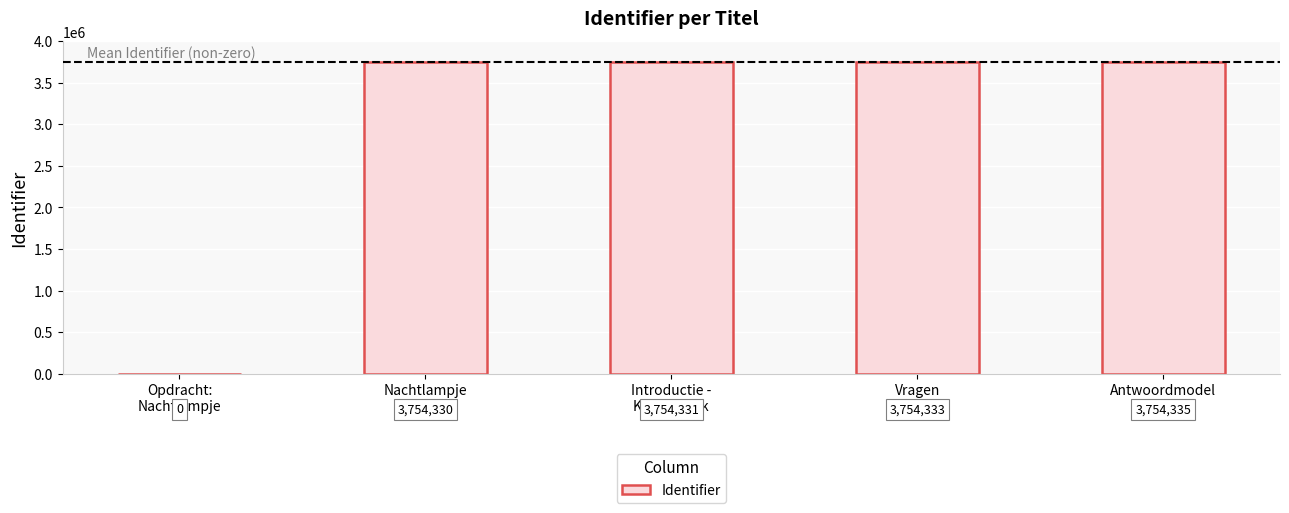

Is it true that the value at Nachtlampje is 849283?

False